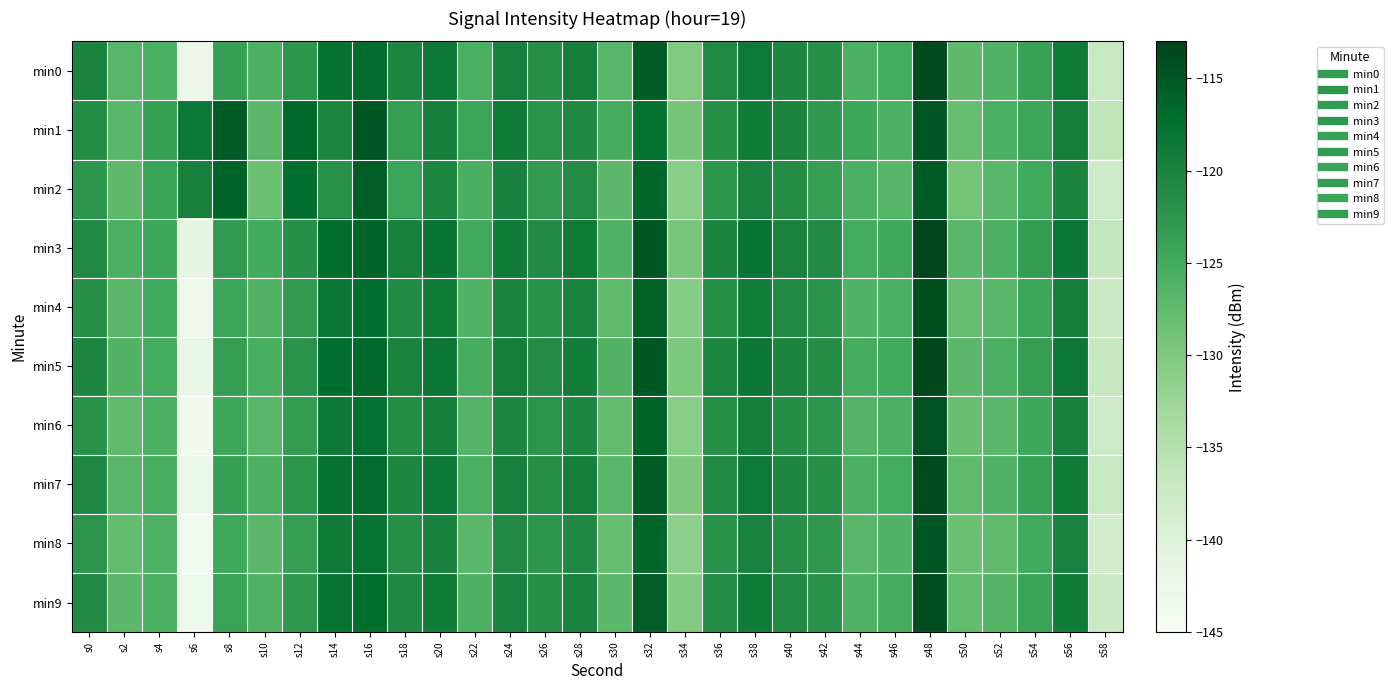

Which series has the largest total across all categories?

min1